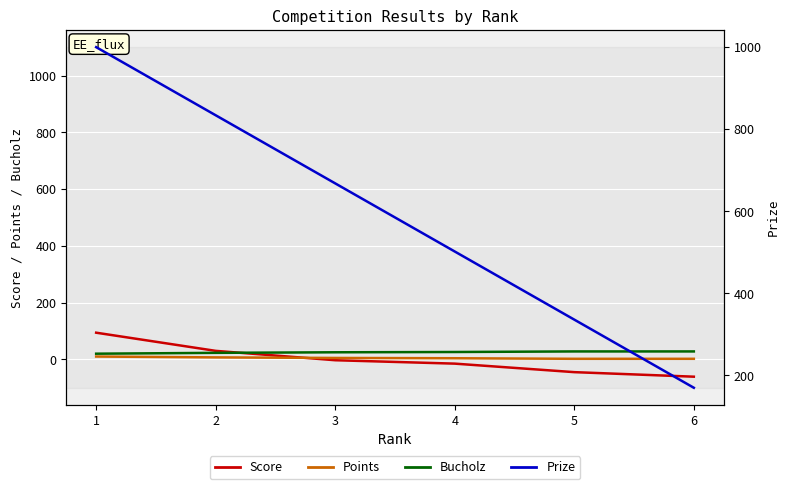

Which category has the lowest value across all series?

6